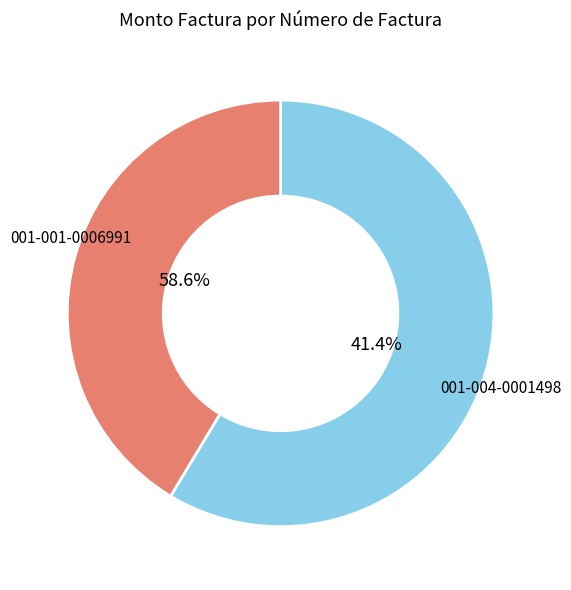

Count the number of slices in the pie.

2